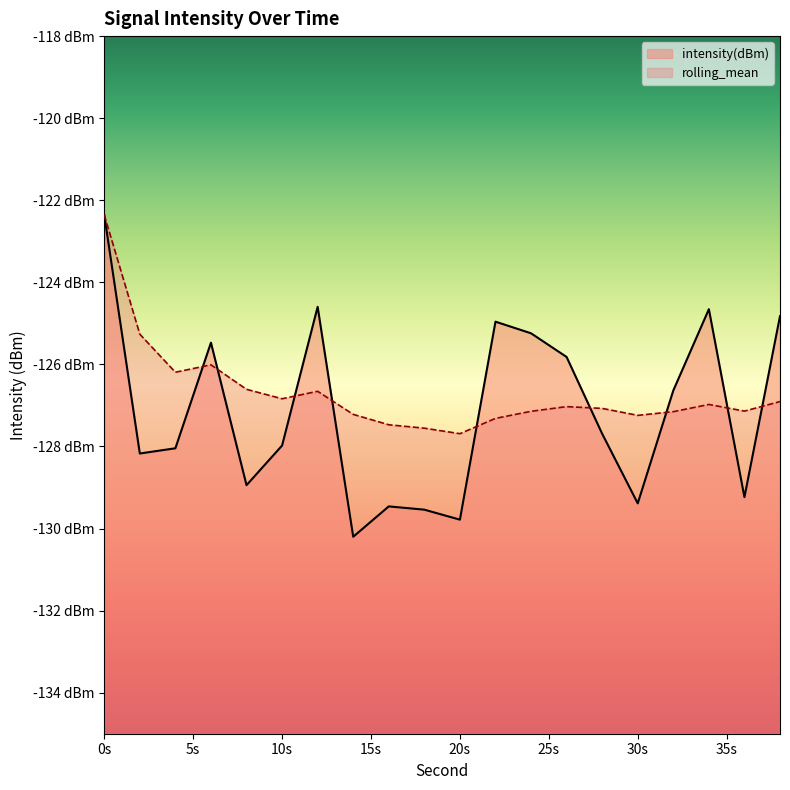

What is the spread (max minus min) of values at 22?

2.4